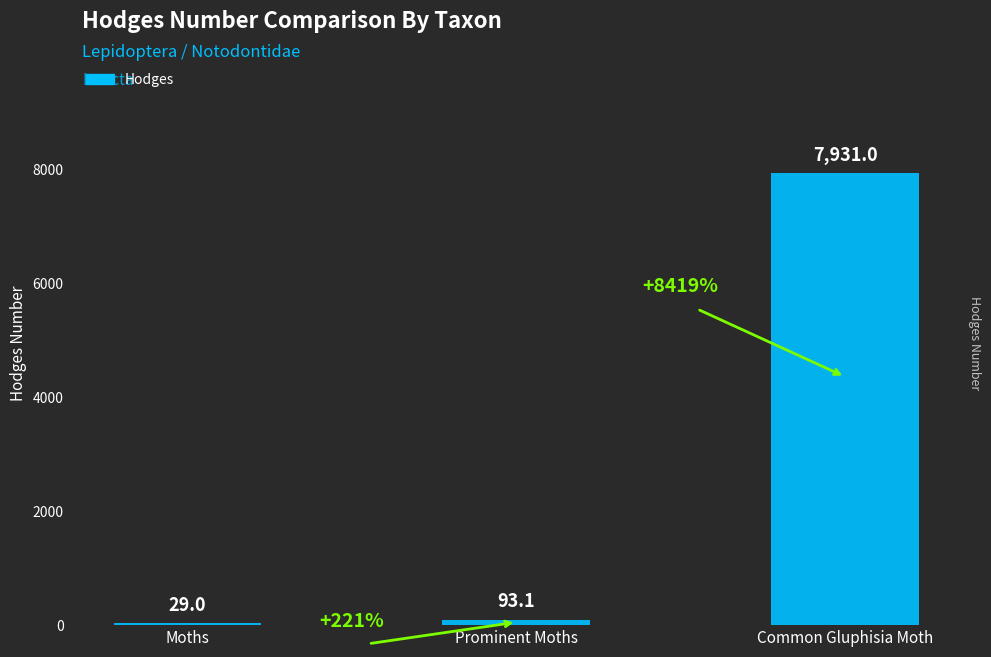

What is the sum of the values at Prominent Moths and Common Gluphisia Moth?

8024.1